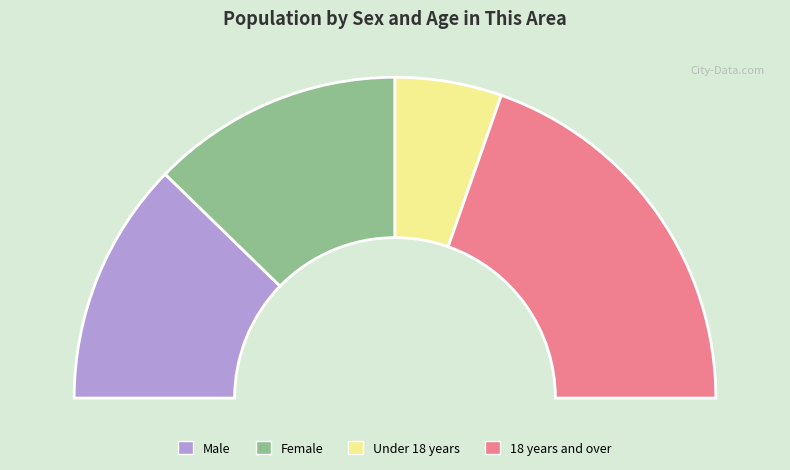

To the nearest percent, what percentage of the pie is Female?

25%